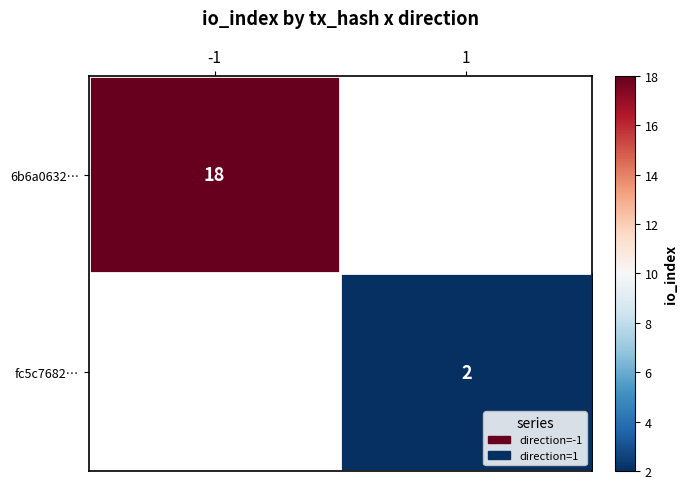

The 6b6a0632… series shows 32 at -1. True or false?

False